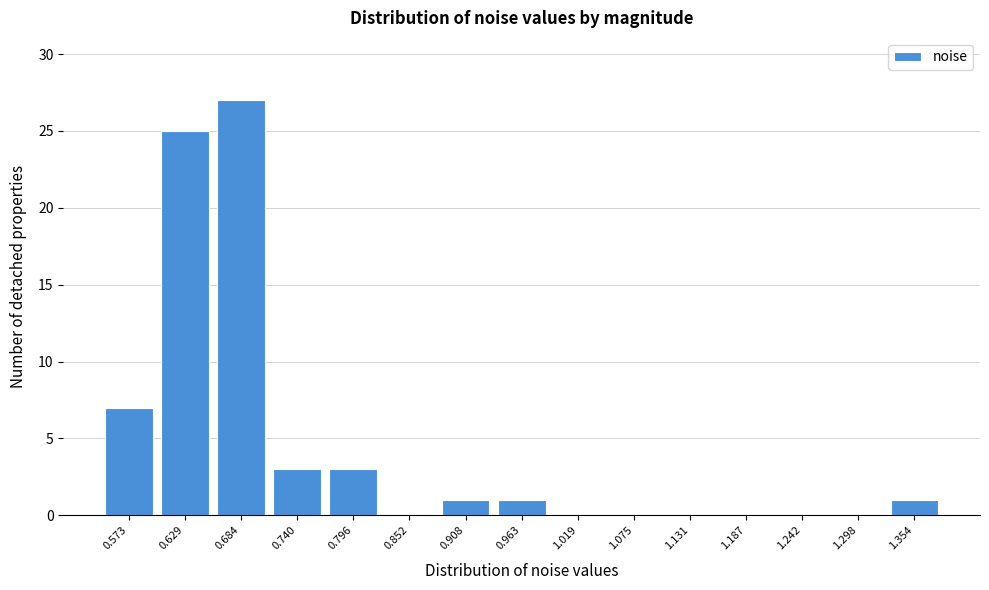

Reading left to right, transcribe all the data shown in this chart.

0.573=7	0.629=25	0.684=27	0.740=3	0.796=3	0.852=0	0.908=1	0.963=1	1.019=0	1.075=0	1.131=0	1.187=0	1.242=0	1.298=0	1.354=1